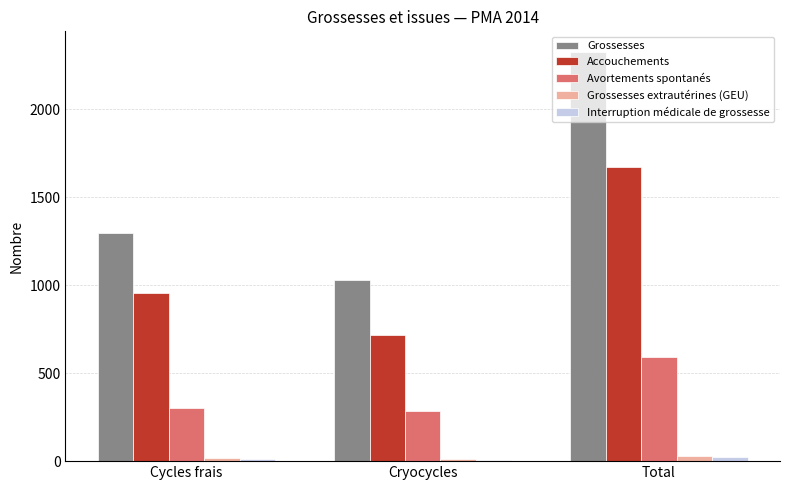

Are the bars horizontal?

No